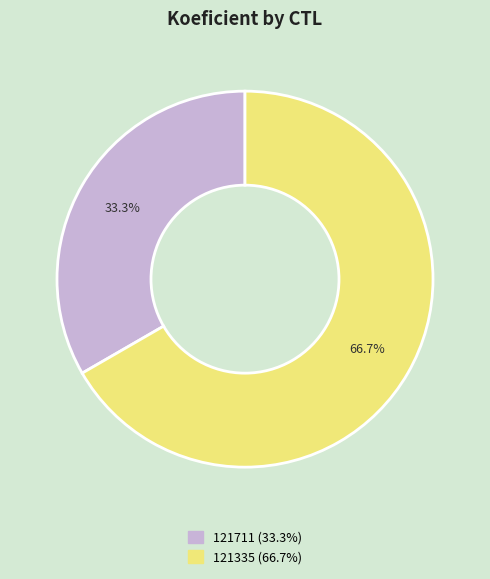

How much of the chart is everything except 121335?

33.3%